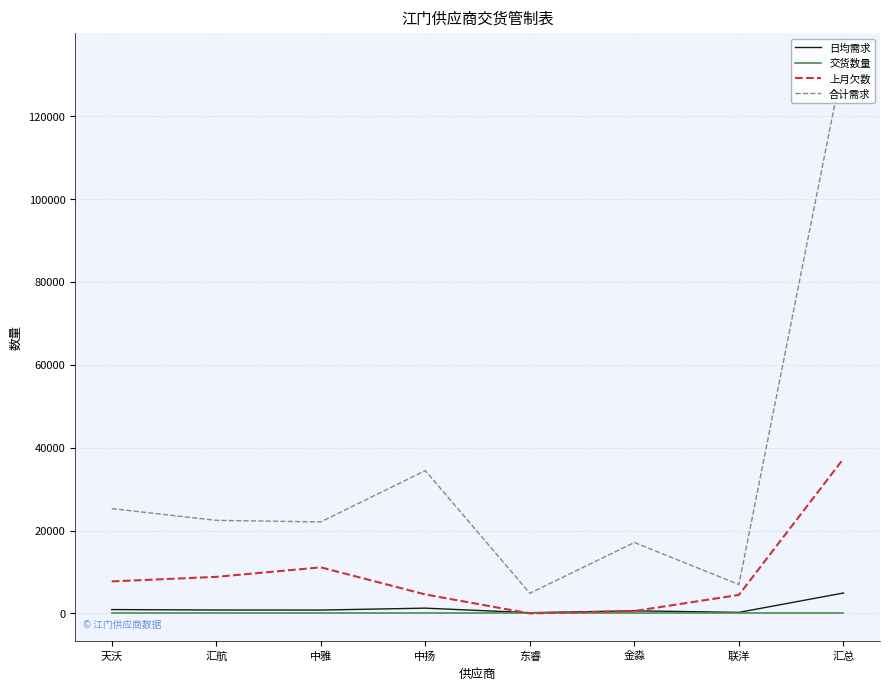

What position from the right is 汇总?

1